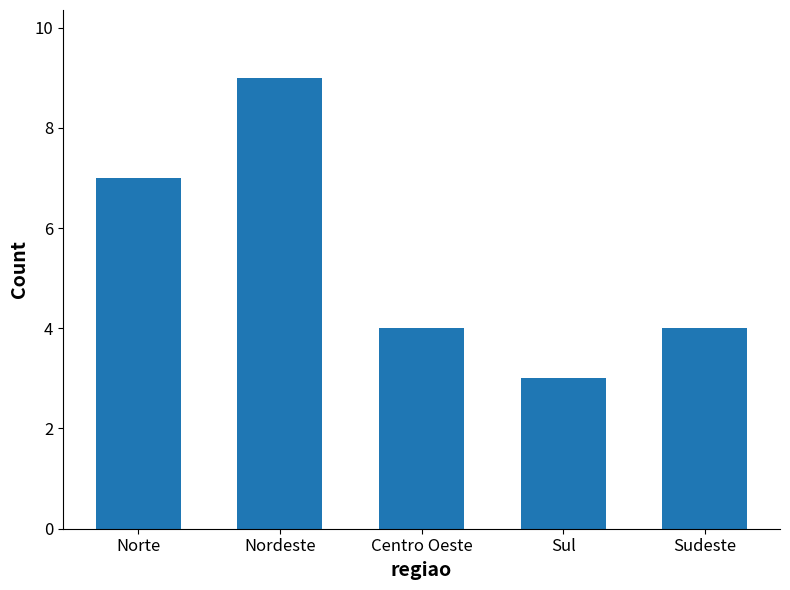

The chart shows a value of 1 at Centro Oeste. True or false?

False